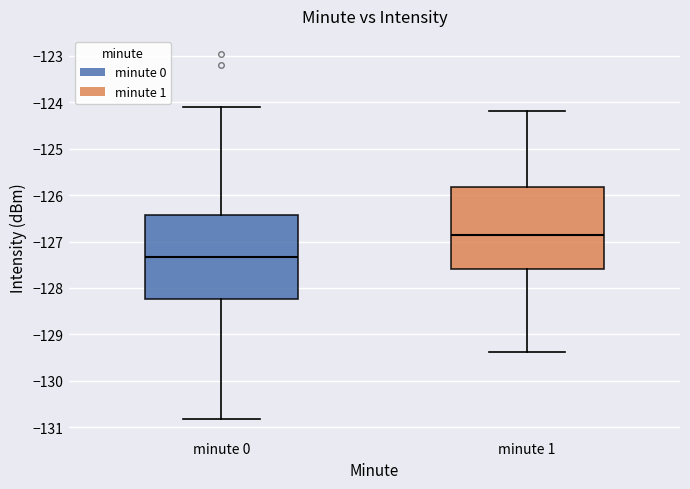

Reading left to right, transcribe this box plot: for each box, give where its median line is, the range the box spans, and where its two whiskers end, as read against the y-axis. The values are not printed on the chart, so give them approximately, as read against the axis.

minute 0: median -127.3, box -128.2 to -126.4, whiskers -130.8 to -124.1
minute 1: median -126.8, box -127.6 to -125.8, whiskers -129.4 to -124.2